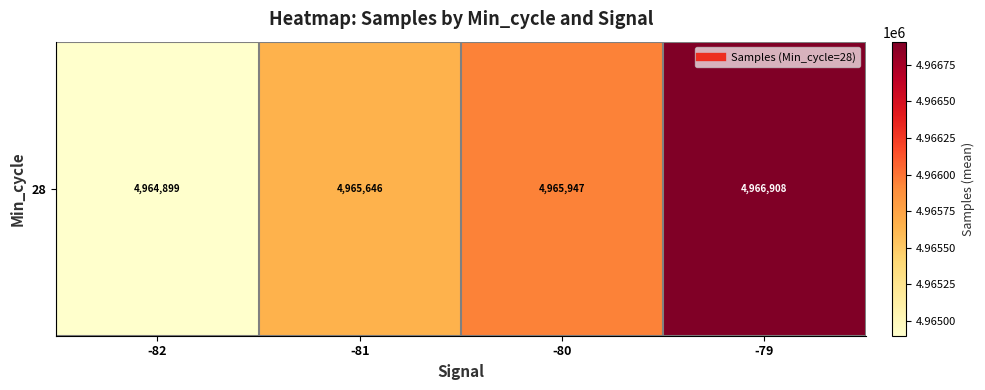

Approximately how many times larger is the value at -82 compared to -81?

1.0